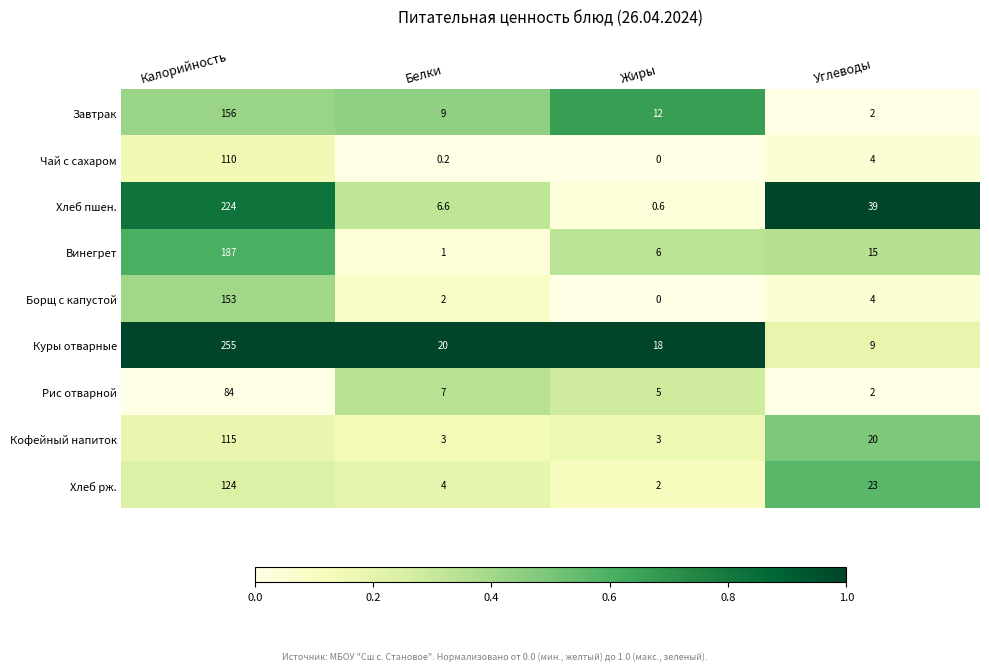

What is the difference between the second highest and minimum values in the Завтрак series?

10.0